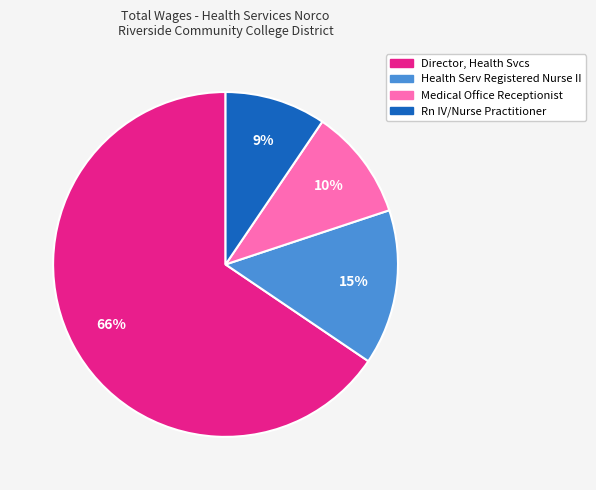

To the nearest percent, what is the average slice percentage?

25%